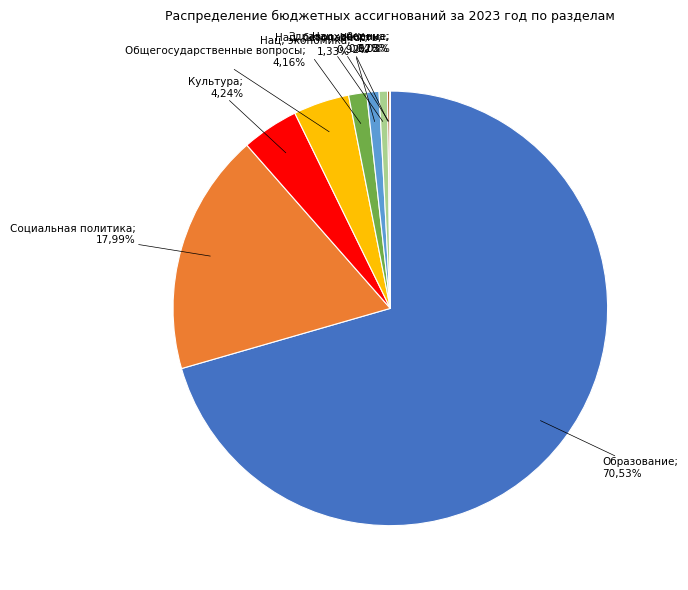

Approximately how many times larger is the value at Общегосударственные вопросы compared to Жилищно-коммунальное хозяйство?

4.5